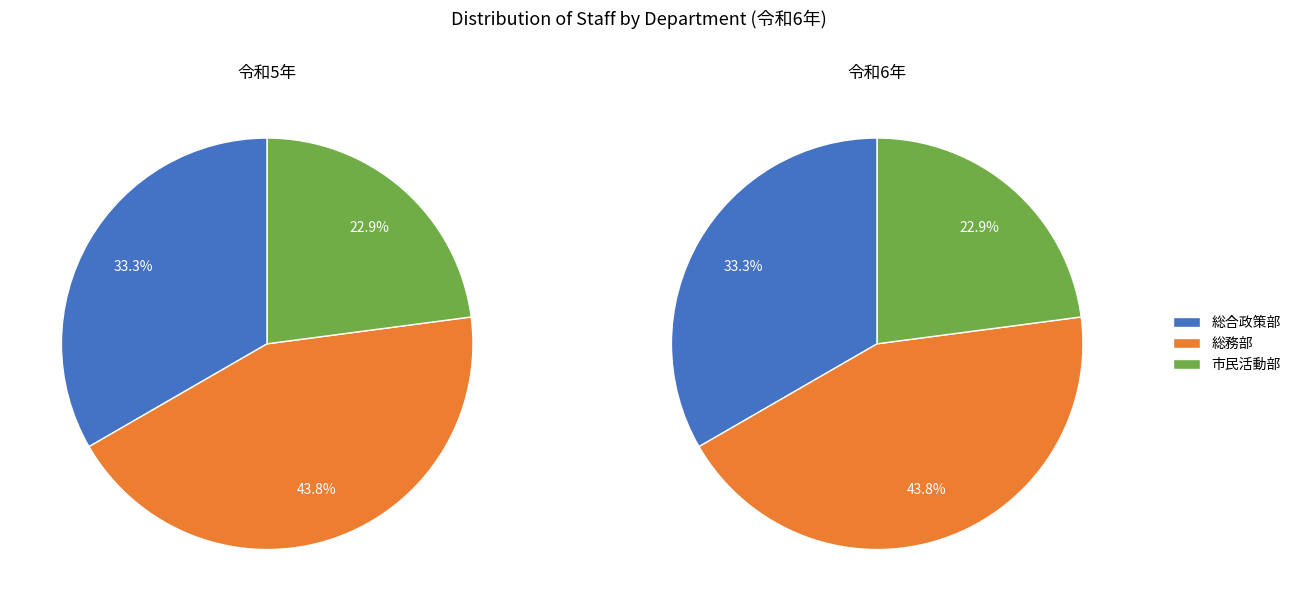

Is it true that 市民活動部 is 9% of the pie?

False